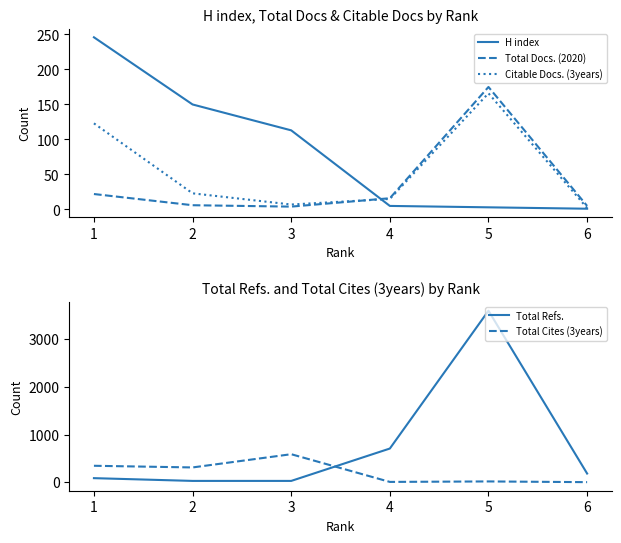

Reading left to right, what are all the values shown in this chart?

H index: 1=246	2=150	3=113	4=5	5=3	6=1
Total Docs. (2020): 1=22	2=6	3=4	4=16	5=175	6=5
Citable Docs. (3years): 1=123	2=23	3=7	4=15	5=166	6=2
Total Refs.: 1=84	2=26	3=26	4=706	5=3601	6=181
Total Cites (3years): 1=344	2=309	3=587	4=5	5=15	6=0